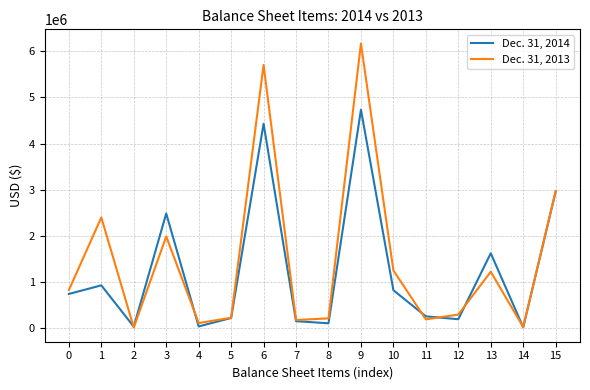

True or false: Dec. 31, 2013 has more than 1 points higher than both neighbors.

True